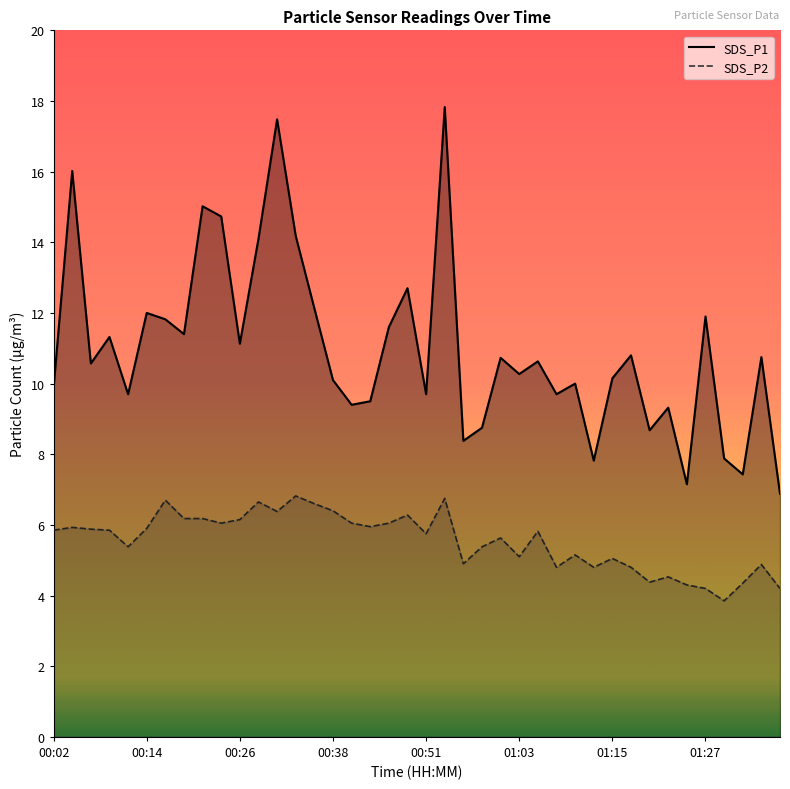

What are all the series names shown in the legend?

SDS_P1 line, SDS_P2 line